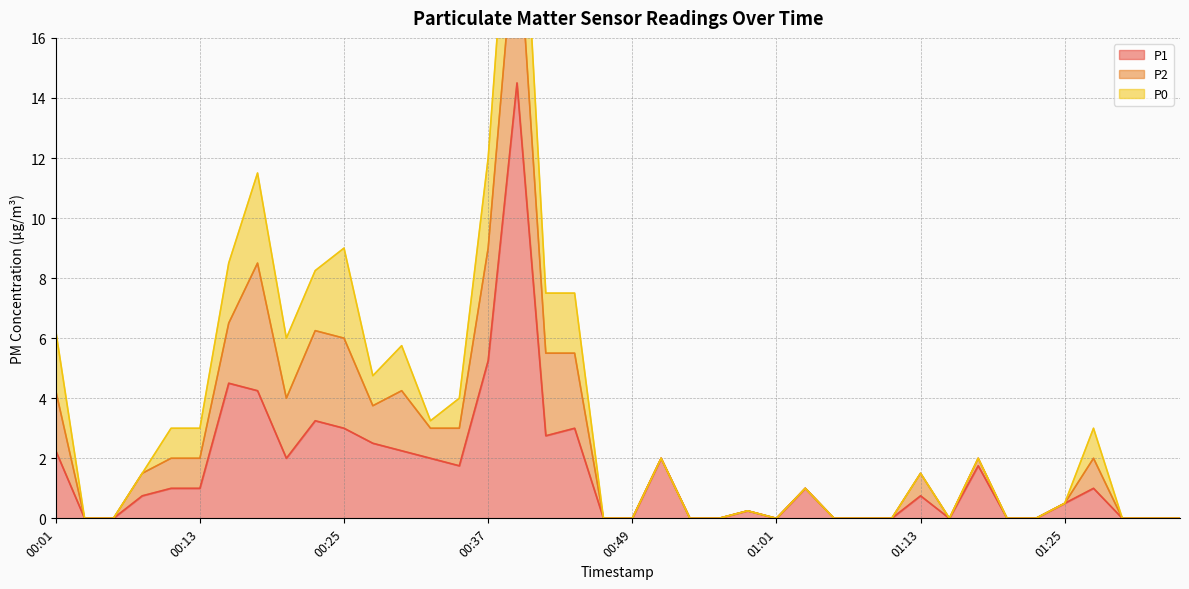

What is the difference between the P1 values at 00:44 and 00:15?

1.5